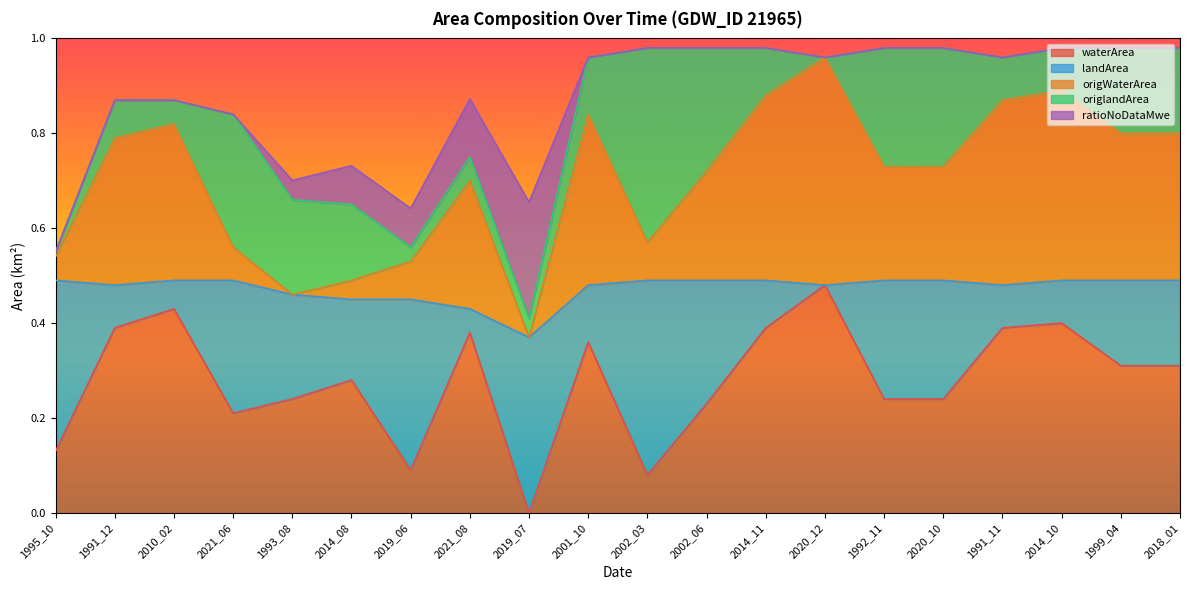

What are all the series names shown in the legend?

waterArea, landArea, origWaterArea, origlandArea, ratioNoDataMwe